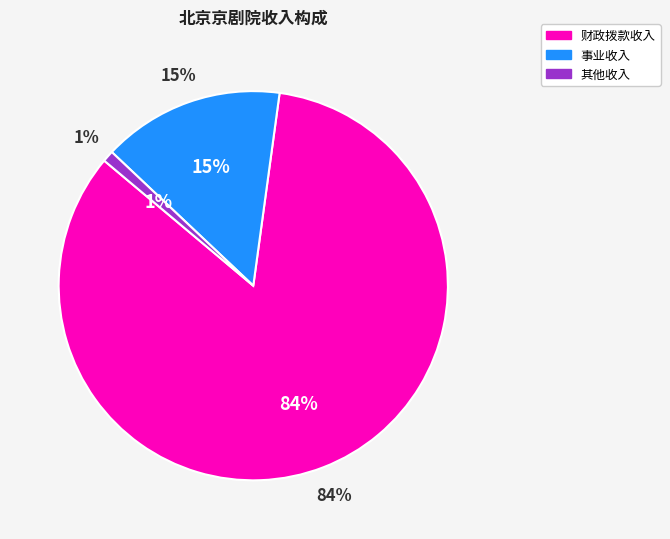

Rank the categories by value from lowest to highest.

其他收入, 事业收入, 财政拨款收入